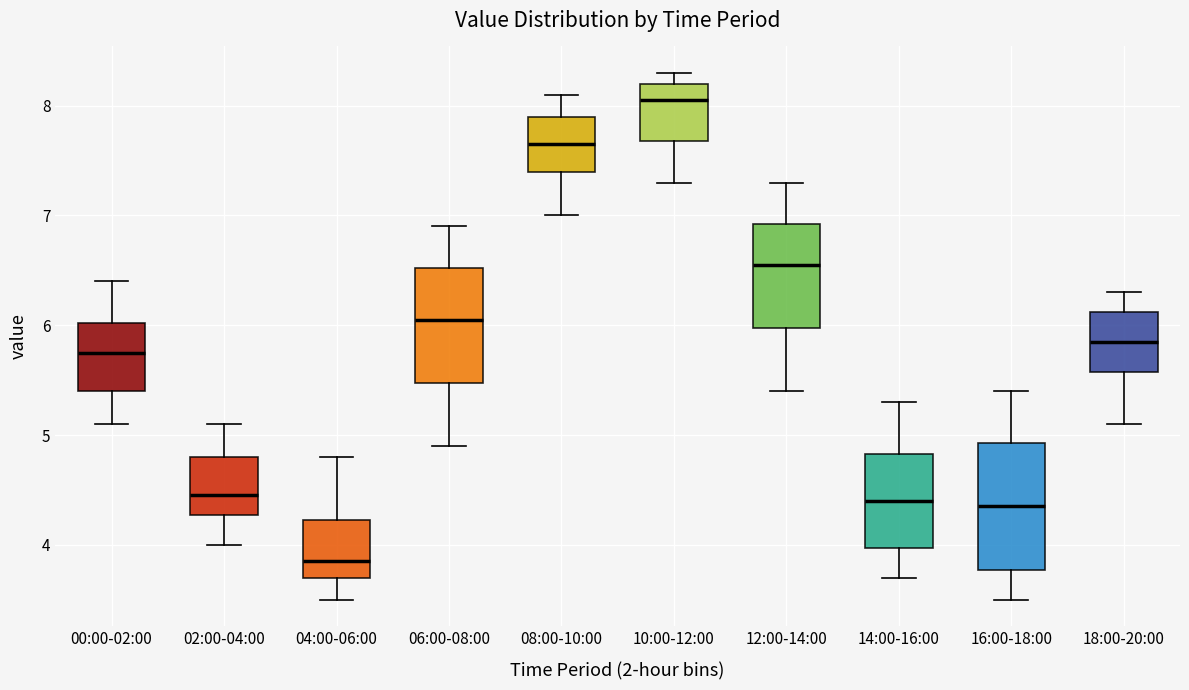

Which box's median line is the highest?

10:00-12:00